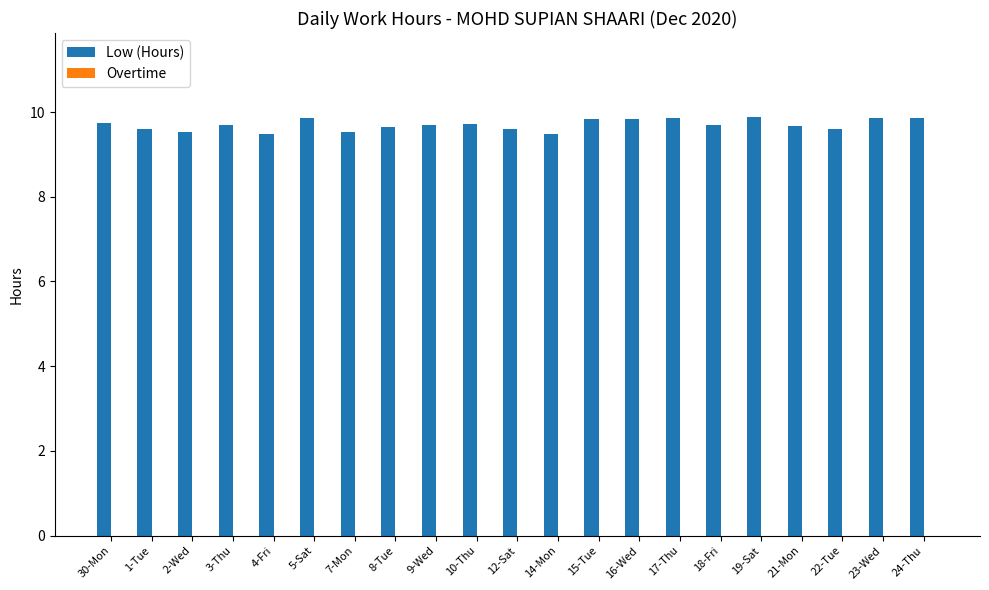

What is the ratio of the value at 1-Tue to the value at 19-Sat?

1.0